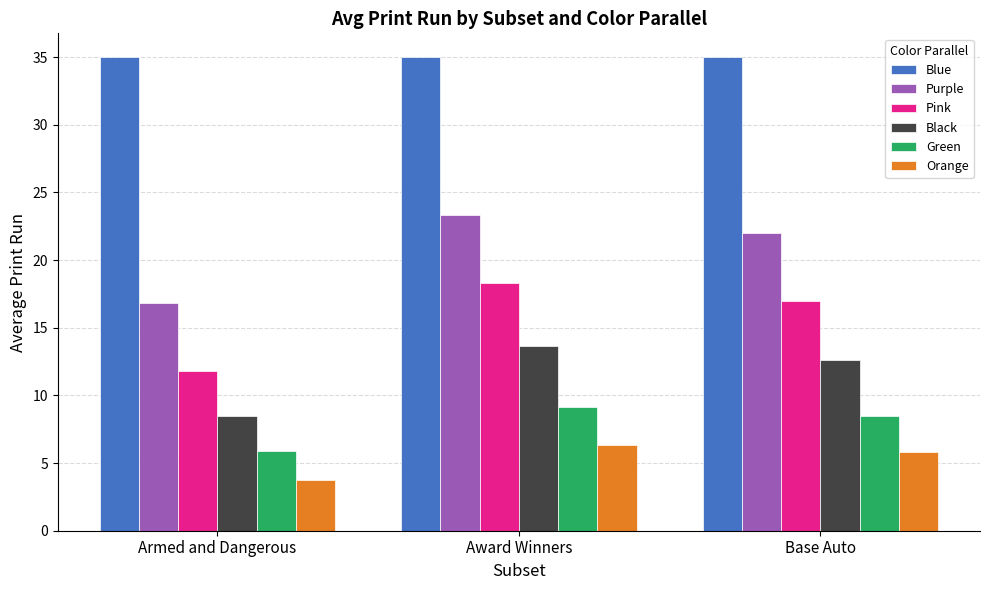

At how many categories does at least one series exceed 18?

3